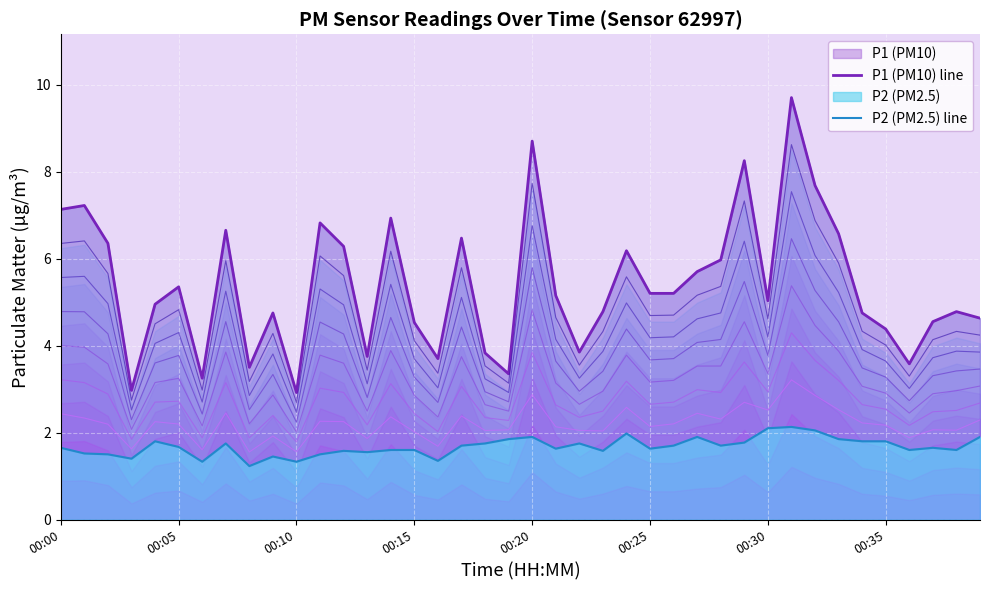

How many values in the P1 (PM10) line series are below 5?

19